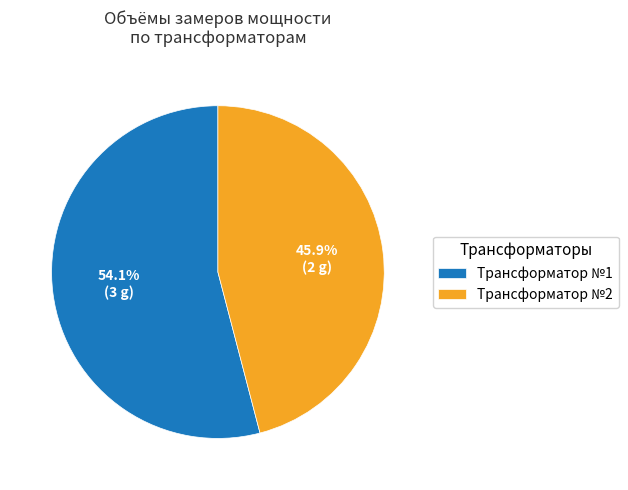

Does Трансформатор №2 account for over 50% of the chart?

No